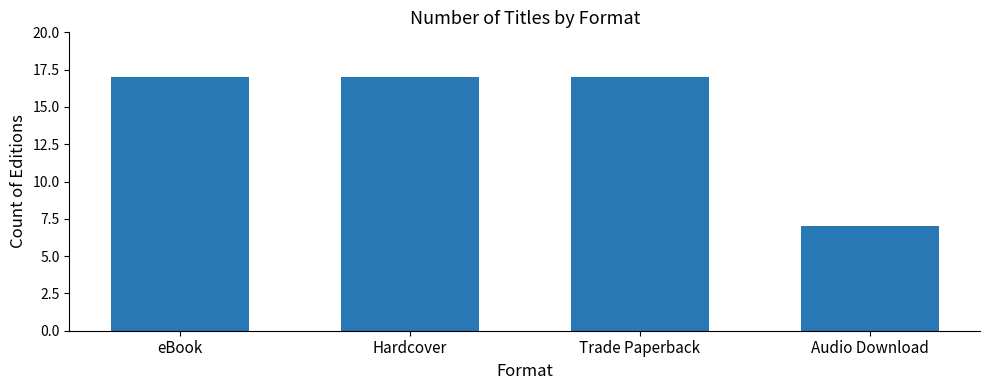

Does the chart contain stacked bars?

No